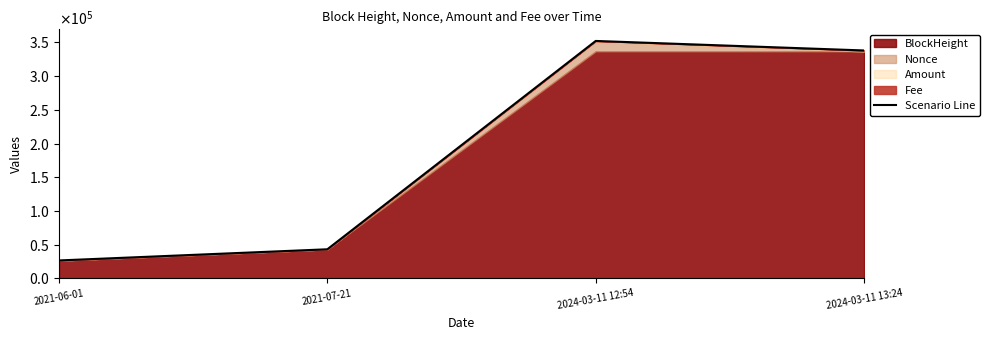

What is the sum of all values?

759927.2